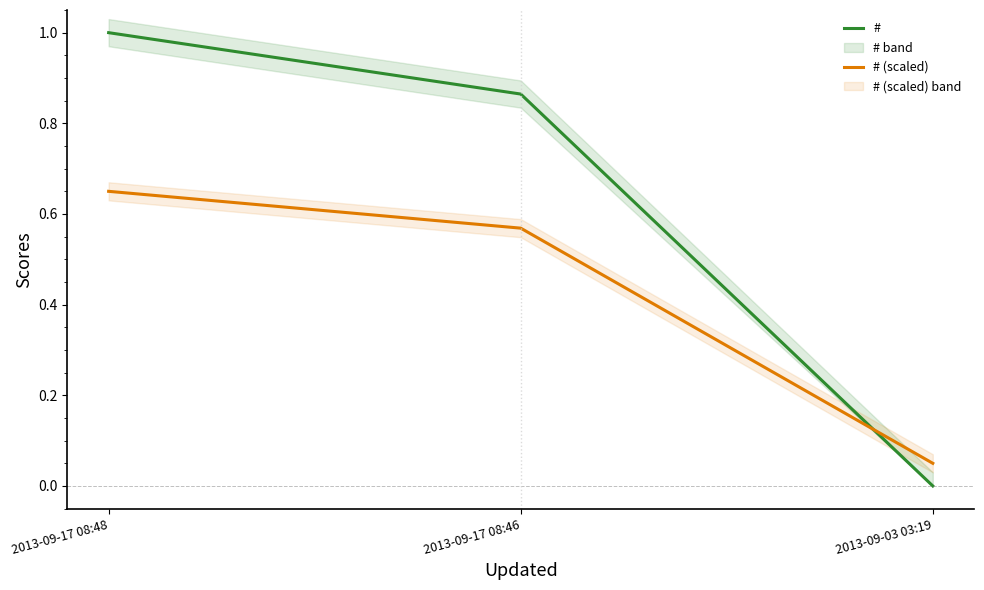

The # series shows -0.6 at 2013-09-03 03:19. True or false?

False